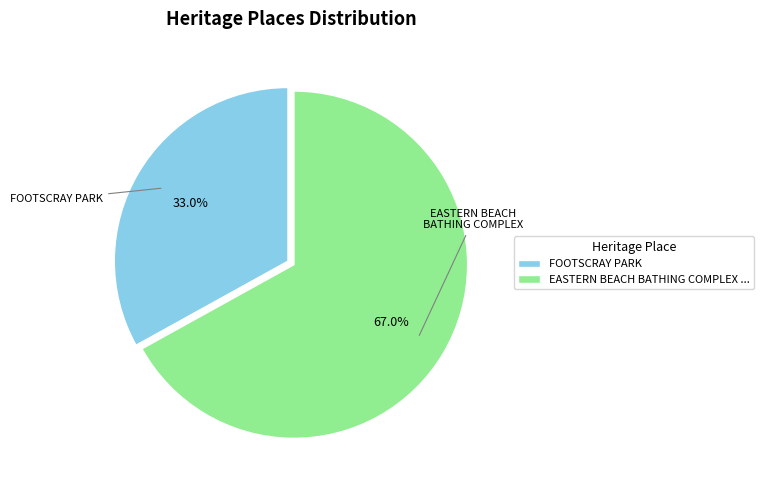

Which slice is the smallest?

FOOTSCRAY PARK